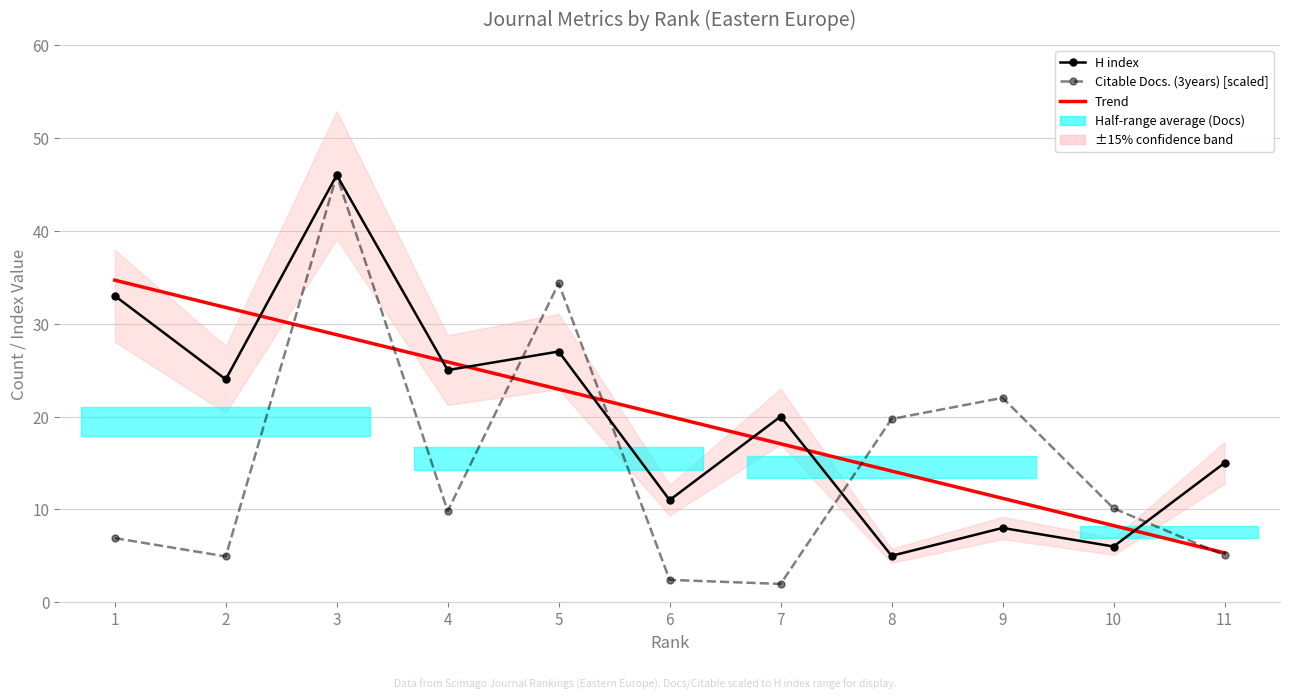

How many lines are shown in the chart?

3